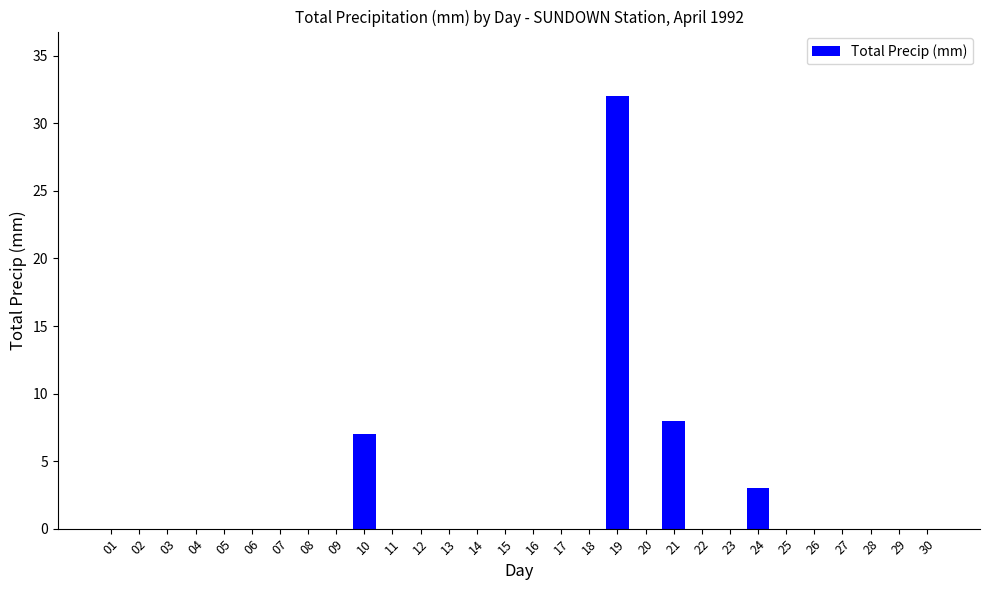

Reading left to right, transcribe all the data shown in this chart.

01=0	02=0	03=0	04=0	05=0	06=0	07=0	08=0	09=0	10=7	11=0	12=0	13=0	14=0	15=0	16=0	17=0	18=0	19=32	20=0	21=8	22=0	23=0	24=3	25=0	26=0	27=0	28=0	29=0	30=0